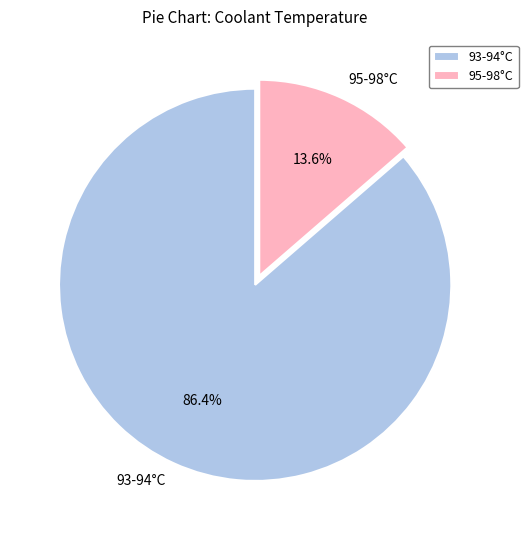

Rank the categories by value from lowest to highest.

95-98°C, 93-94°C